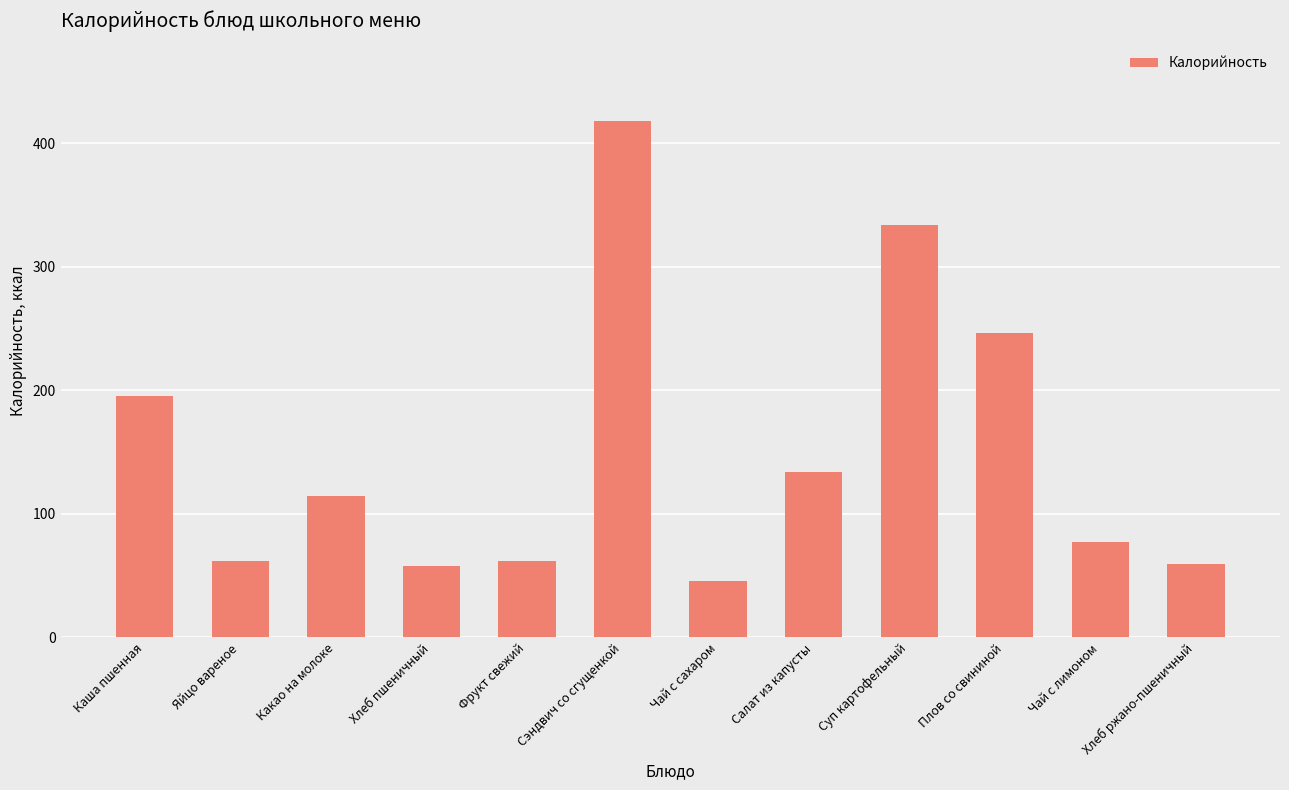

At which label does the data first exceed 114?

Каша пшенная